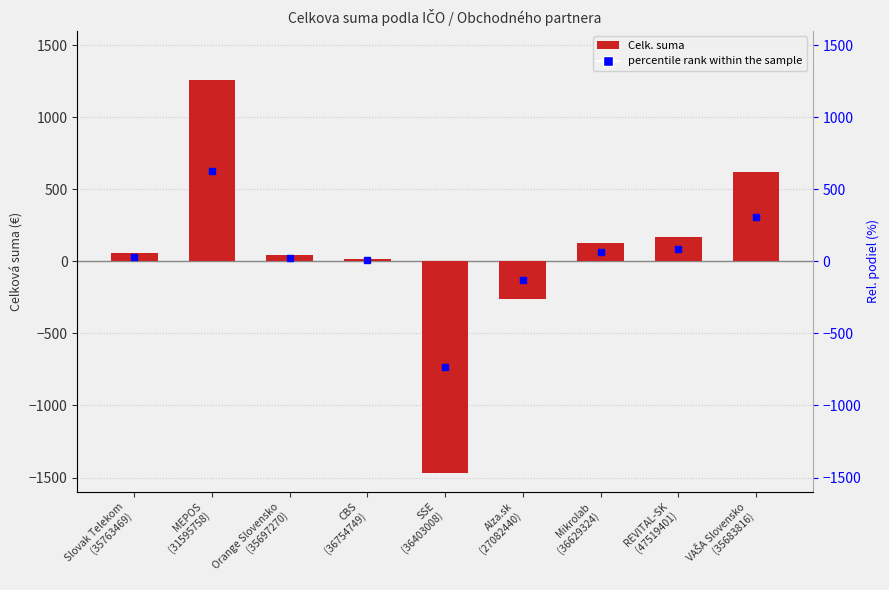

List the labels in order of value, largest first.

MEPOS
(31595758), VAŠA Slovensko
(35683816), REVITAL-SK
(47519401), Mikrolab
(36629324), Slovak Telekom
(35763469), Orange Slovensko
(35697270), CBS
(36754749), Alza.sk
(27082440), SSE
(36403008)